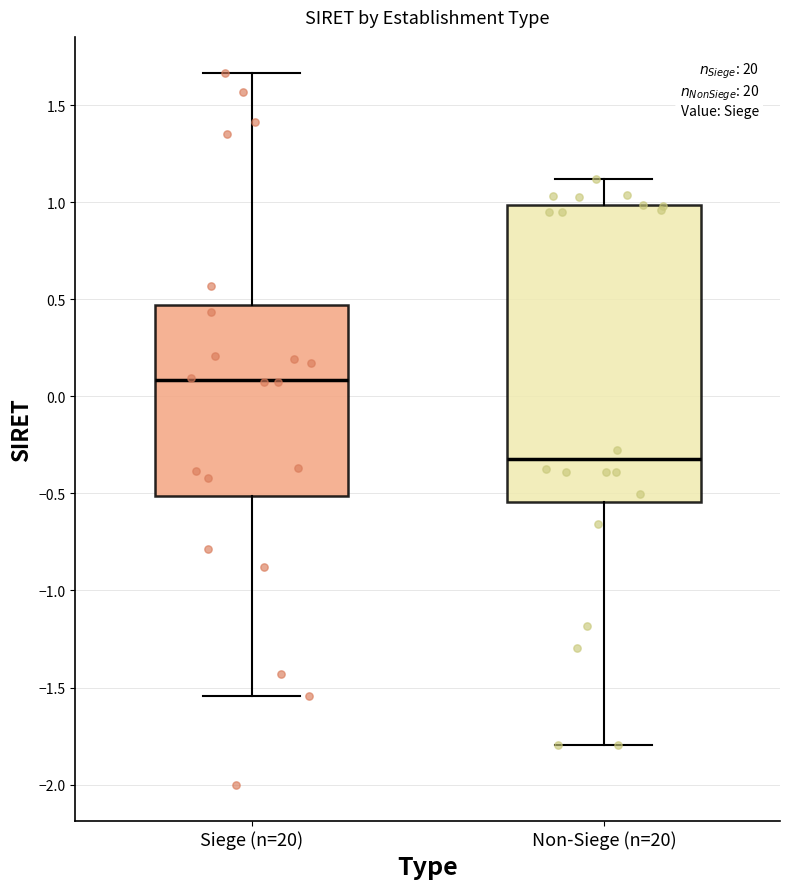

Reading left to right, read every box against the y-axis: the position of its median line, the range the box covers, and the ends of its whiskers. The values are not printed on the chart, so give them approximately, as read against the axis.

Siege (n=20): median 0.10, box -0.50 to 0.45, whiskers -1.55 to 1.65
Non-Siege (n=20): median -0.30, box -0.55 to 1.00, whiskers -1.80 to 1.10